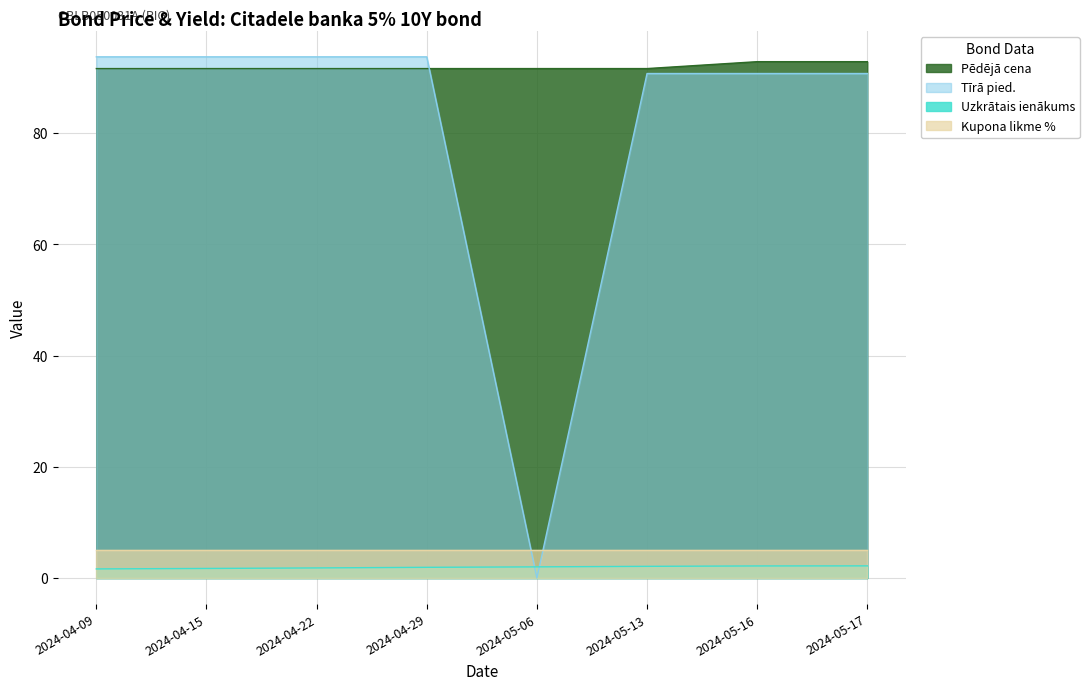

Count the number of categories in the chart.

8